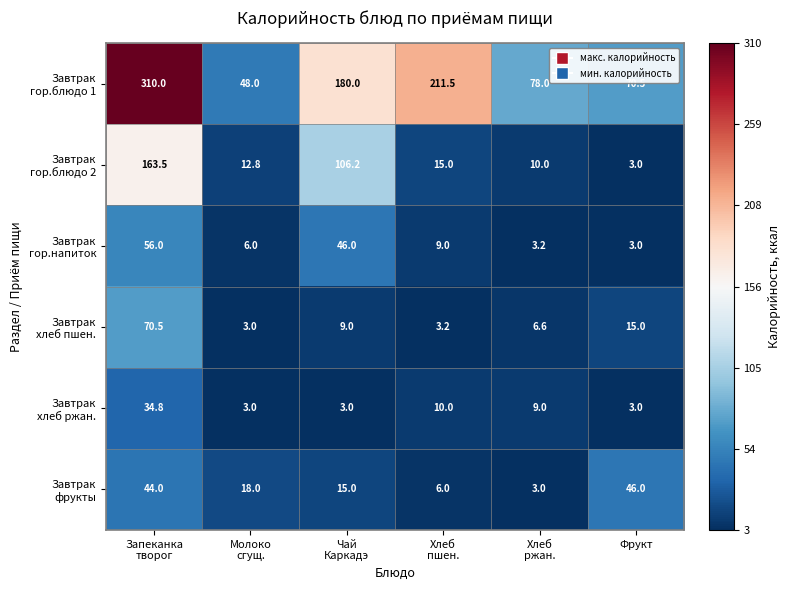

What is the difference between the highest and lowest values at Фрукт?

67.5